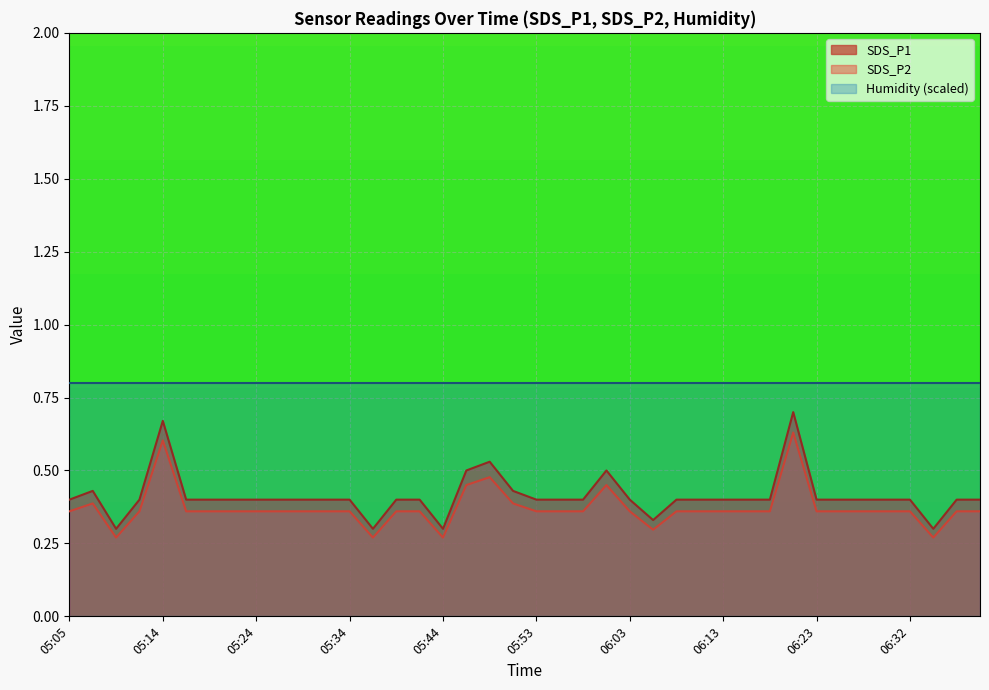

What position from the right is 05:34?

28